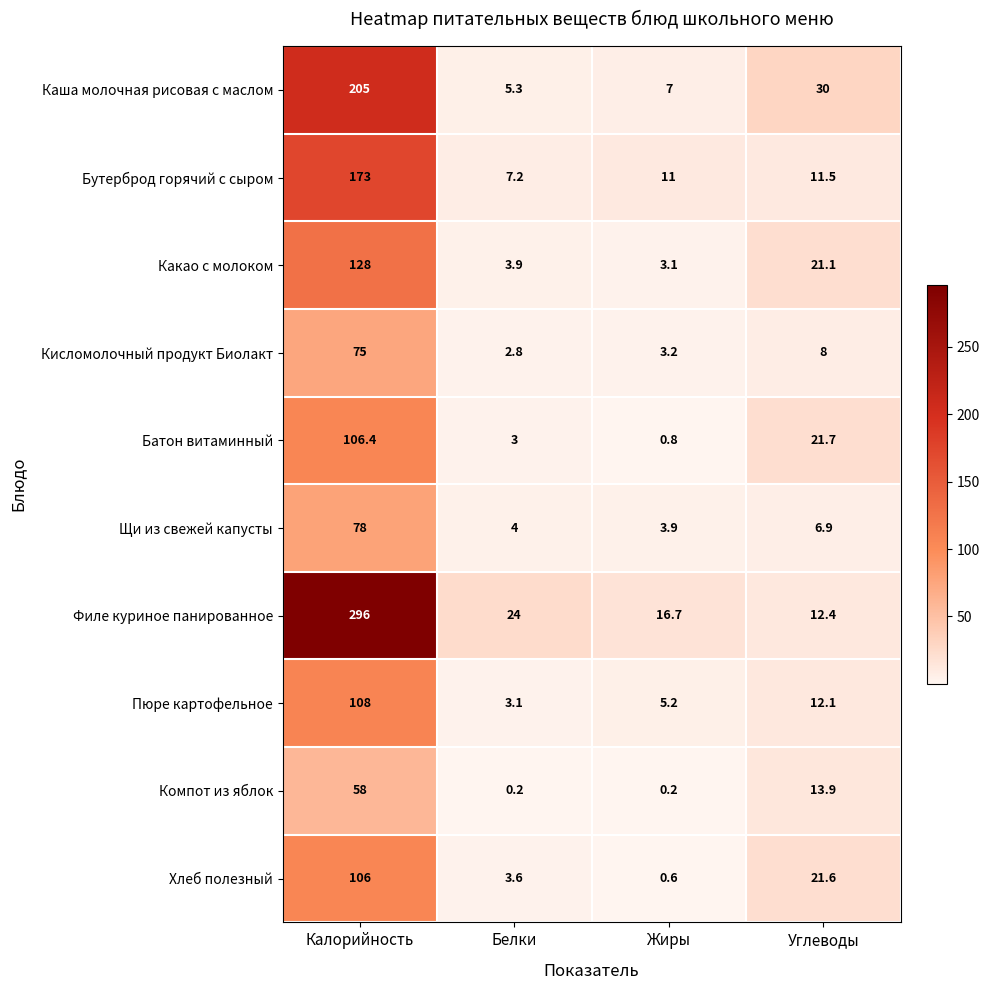

The Какао с молоком series shows 6.9 at Белки. True or false?

False